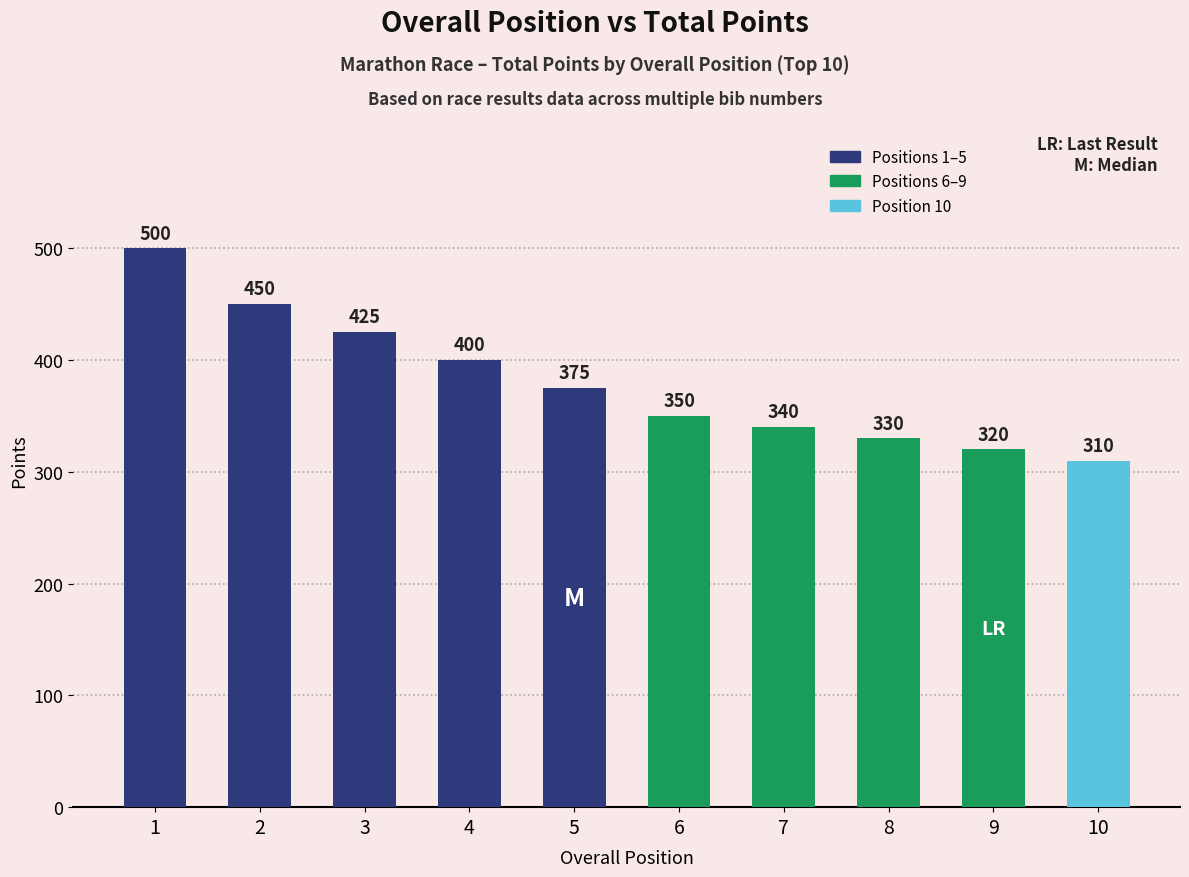

What is the smallest value displayed?

310